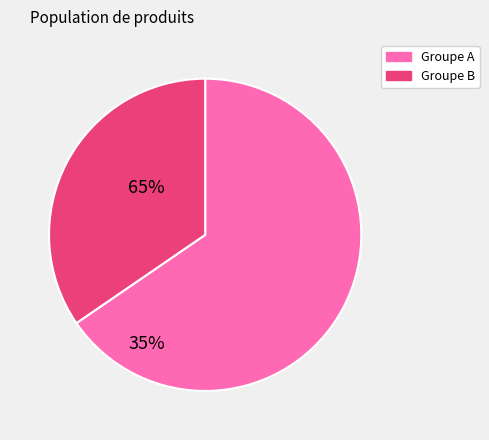

True or false: Groupe A accounts for 58% of the total.

False